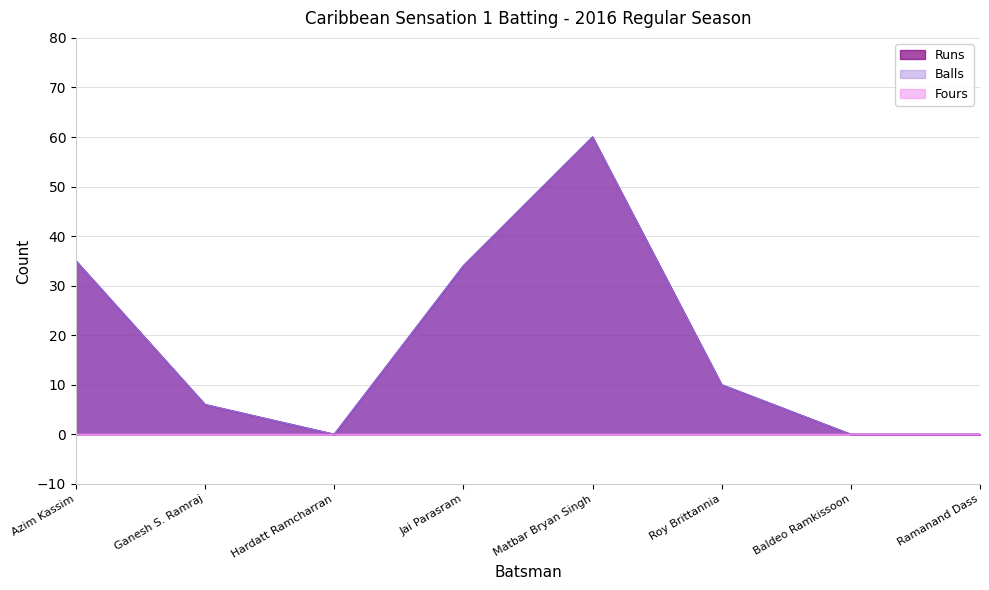

Which category has the lowest value in the Runs series?

Hardatt Ramcharran